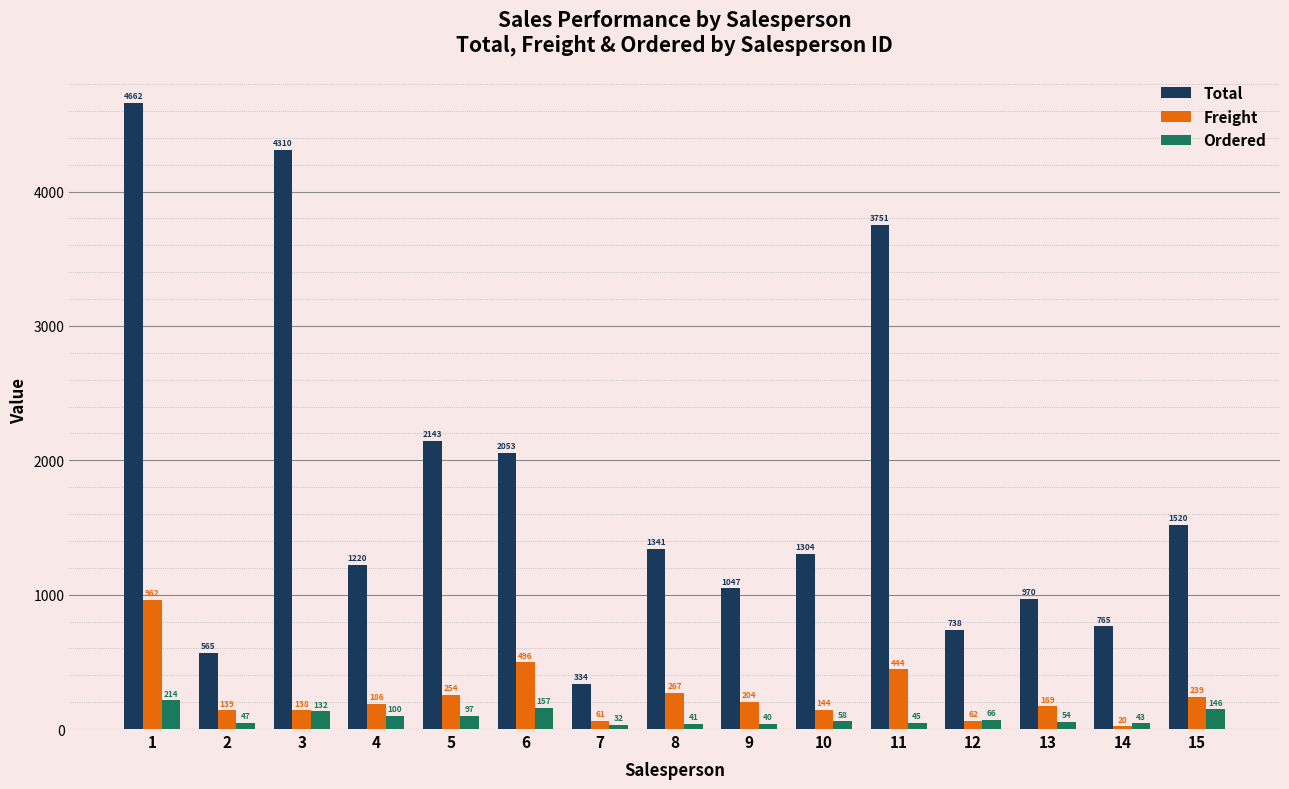

At which label is Ordered closest to 123?

3